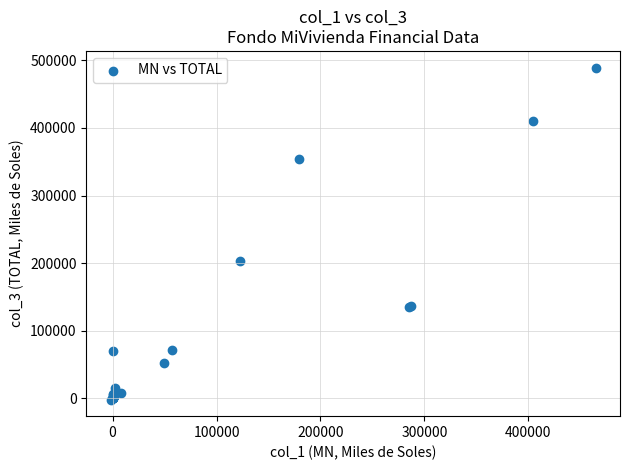

What Y value in the scatter plot is closest to 243756?

202435.8